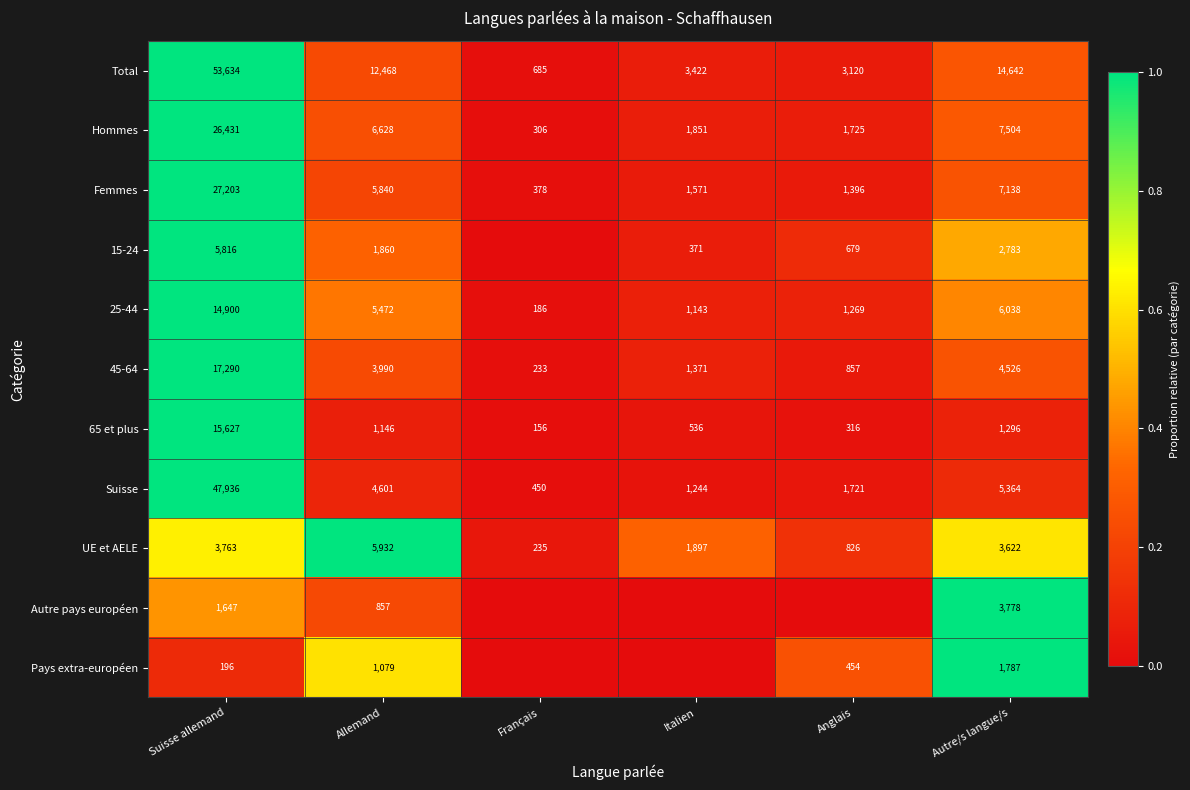

At which label is Hommes closest to 13368?

Autre/s langue/s